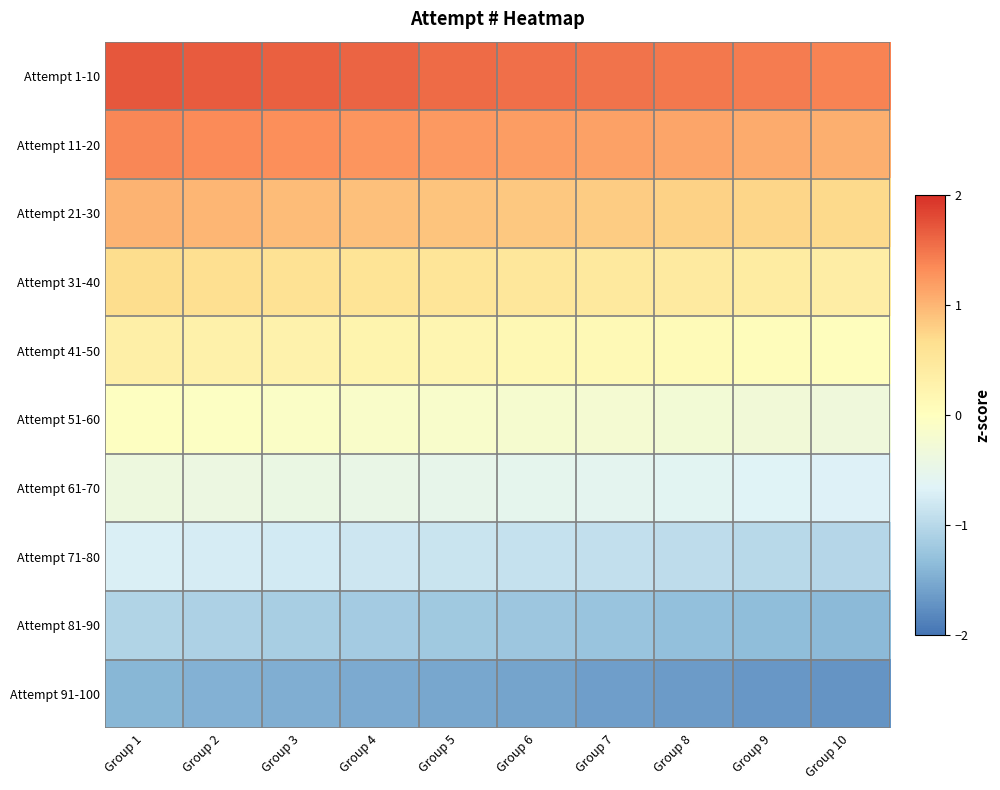

Reading right to left, extract all data points from this chart.

Attempt 1-10: Group 10=1.4	Group 9=1.4	Group 8=1.5	Group 7=1.5	Group 6=1.5	Group 5=1.6	Group 4=1.6	Group 3=1.6	Group 2=1.7	Group 1=1.7
Attempt 11-20: Group 10=1.1	Group 9=1.1	Group 8=1.1	Group 7=1.2	Group 6=1.2	Group 5=1.2	Group 4=1.3	Group 3=1.3	Group 2=1.3	Group 1=1.4
Attempt 21-30: Group 10=0.7	Group 9=0.7	Group 8=0.8	Group 7=0.8	Group 6=0.8	Group 5=0.9	Group 4=0.9	Group 3=1.0	Group 2=1.0	Group 1=1.0
Attempt 31-40: Group 10=0.4	Group 9=0.4	Group 8=0.4	Group 7=0.5	Group 6=0.5	Group 5=0.5	Group 4=0.6	Group 3=0.6	Group 2=0.6	Group 1=0.7
Attempt 41-50: Group 10=0.0	Group 9=0.1	Group 8=0.1	Group 7=0.1	Group 6=0.2	Group 5=0.2	Group 4=0.2	Group 3=0.3	Group 2=0.3	Group 1=0.3
Attempt 51-60: Group 10=-0.3	Group 9=-0.3	Group 8=-0.3	Group 7=-0.2	Group 6=-0.2	Group 5=-0.2	Group 4=-0.1	Group 3=-0.1	Group 2=-0.1	Group 1=-0.0
Attempt 61-70: Group 10=-0.7	Group 9=-0.6	Group 8=-0.6	Group 7=-0.6	Group 6=-0.5	Group 5=-0.5	Group 4=-0.5	Group 3=-0.4	Group 2=-0.4	Group 1=-0.4
Attempt 71-80: Group 10=-1.0	Group 9=-1.0	Group 8=-1.0	Group 7=-0.9	Group 6=-0.9	Group 5=-0.8	Group 4=-0.8	Group 3=-0.8	Group 2=-0.7	Group 1=-0.7
Attempt 81-90: Group 10=-1.4	Group 9=-1.3	Group 8=-1.3	Group 7=-1.3	Group 6=-1.2	Group 5=-1.2	Group 4=-1.2	Group 3=-1.1	Group 2=-1.1	Group 1=-1.1
Attempt 91-100: Group 10=-1.7	Group 9=-1.7	Group 8=-1.6	Group 7=-1.6	Group 6=-1.6	Group 5=-1.5	Group 4=-1.5	Group 3=-1.5	Group 2=-1.4	Group 1=-1.4